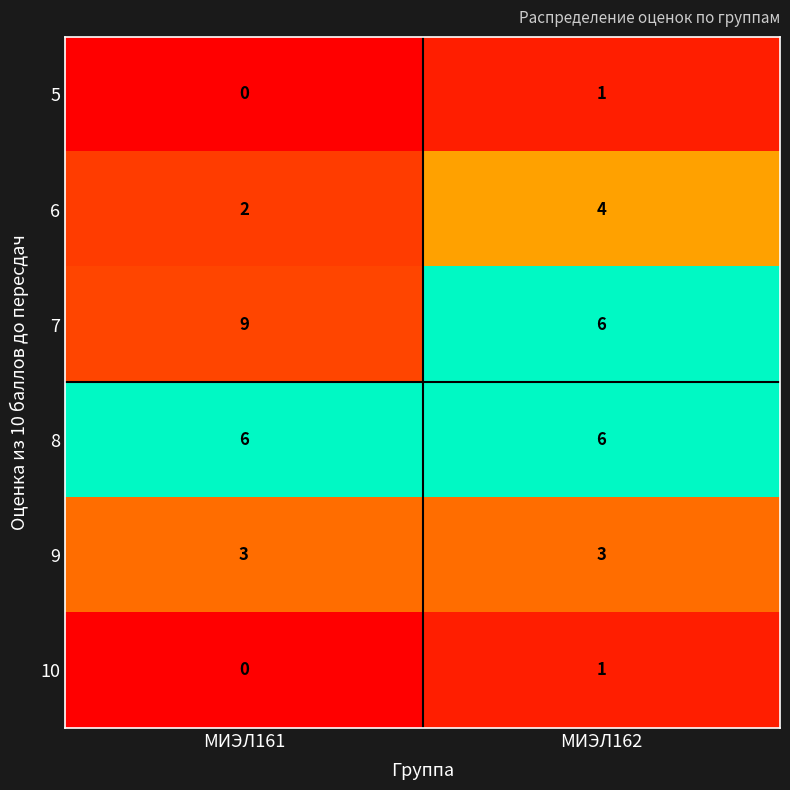

What is the spread (max minus min) of values at МИЭЛ162?

5